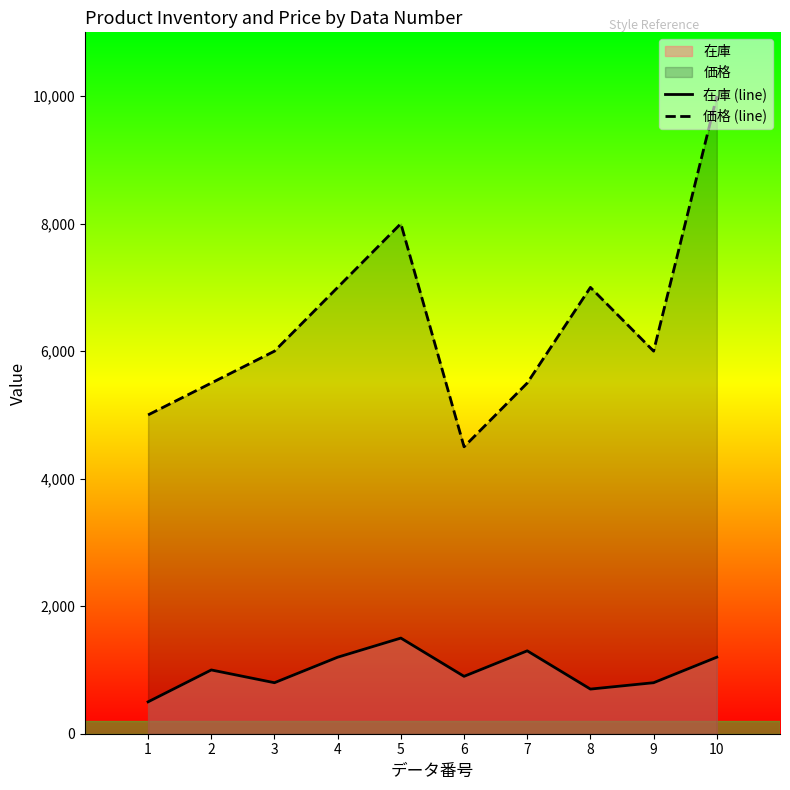

At which category is the sum across all series the highest?

10